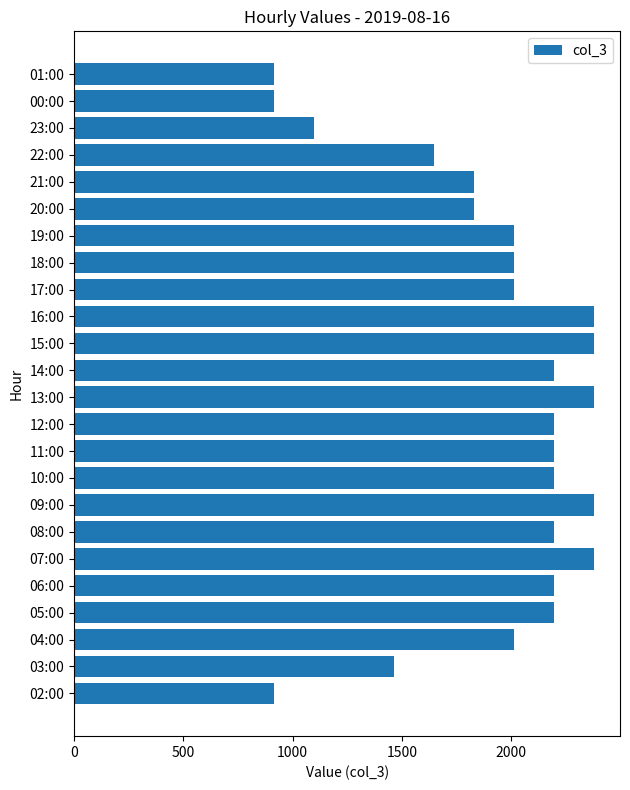

What is the difference between the second highest and minimum values?

1464